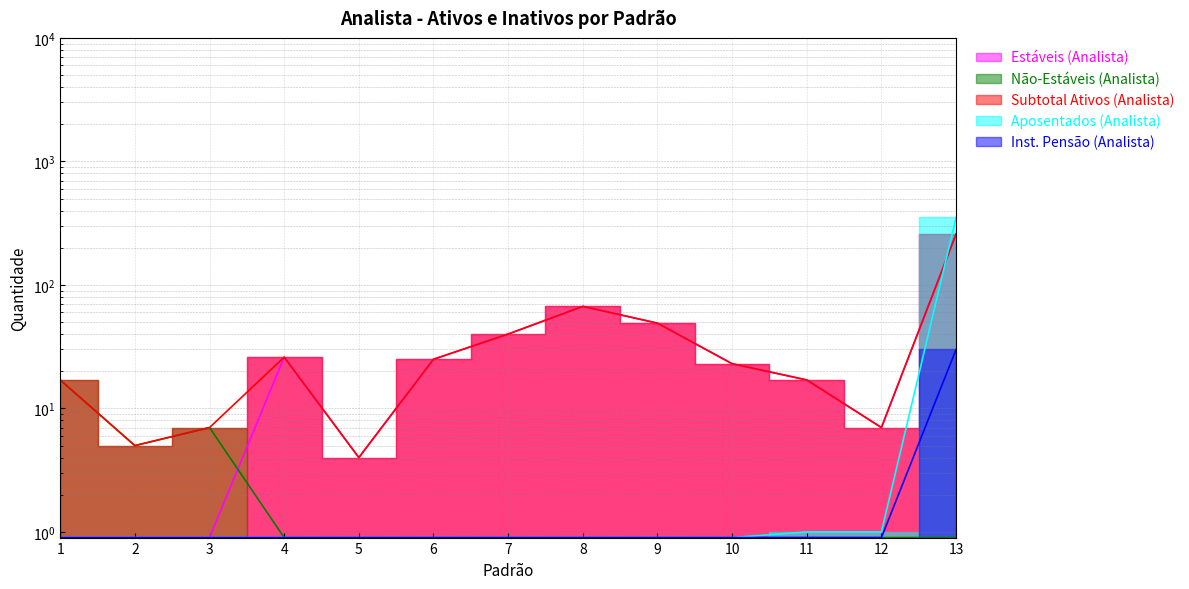

What value does the Estáveis (Analista) series have at 12?

7.0